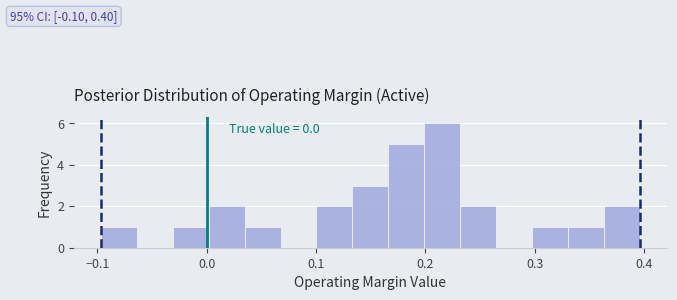

Around what value on the x-axis is the tallest bar? Give the approximate position of its centre, as read against the axis.

0.22